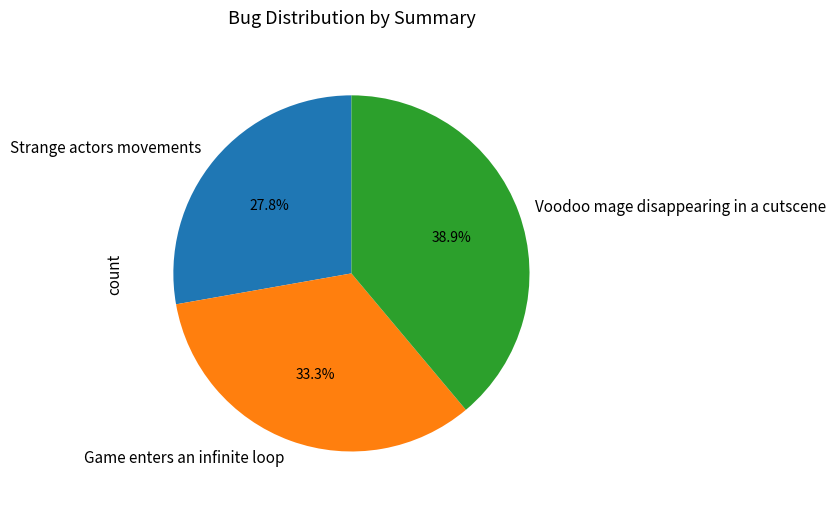

How many segments does this pie chart have?

3